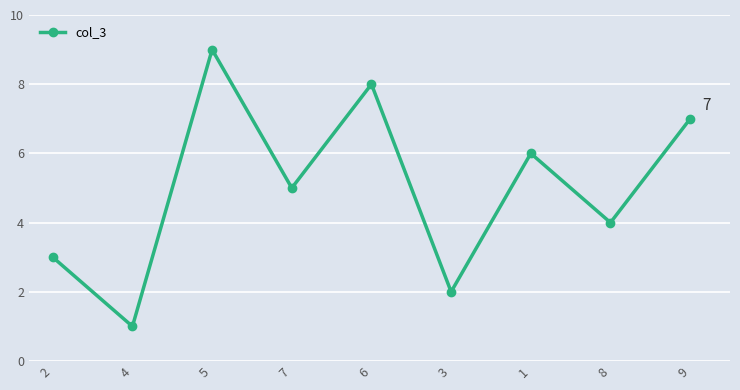

Does the chart display data point markers on the line(s)?

Yes